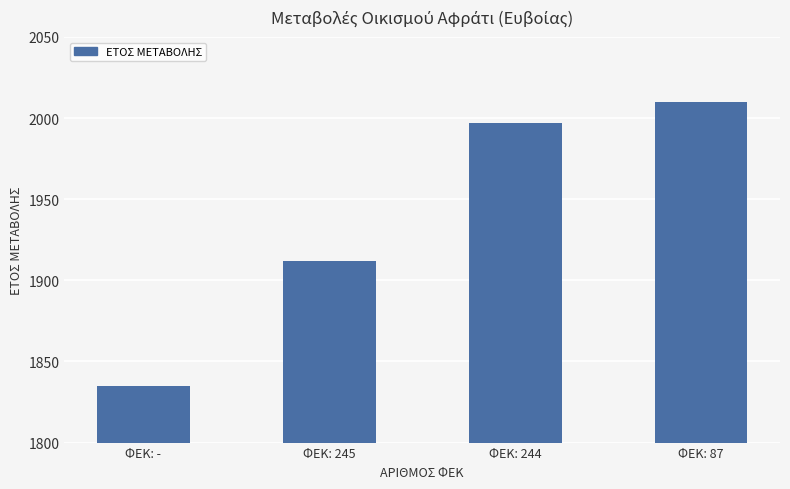

Is it true that the value at ΦΕΚ: 244 is 1997?

True